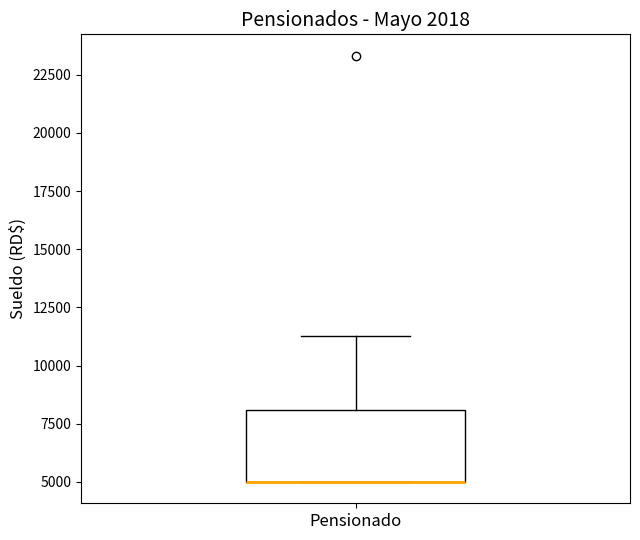

Read this box plot against the y-axis: the position of the median line, the range covered by the box, and the ends of both whiskers. The values are not printed on the chart, so give them approximately, as read against the axis.

median 5000 (drawn on the box's lower edge), box 5000 to 8000, whiskers 5000 to 11500